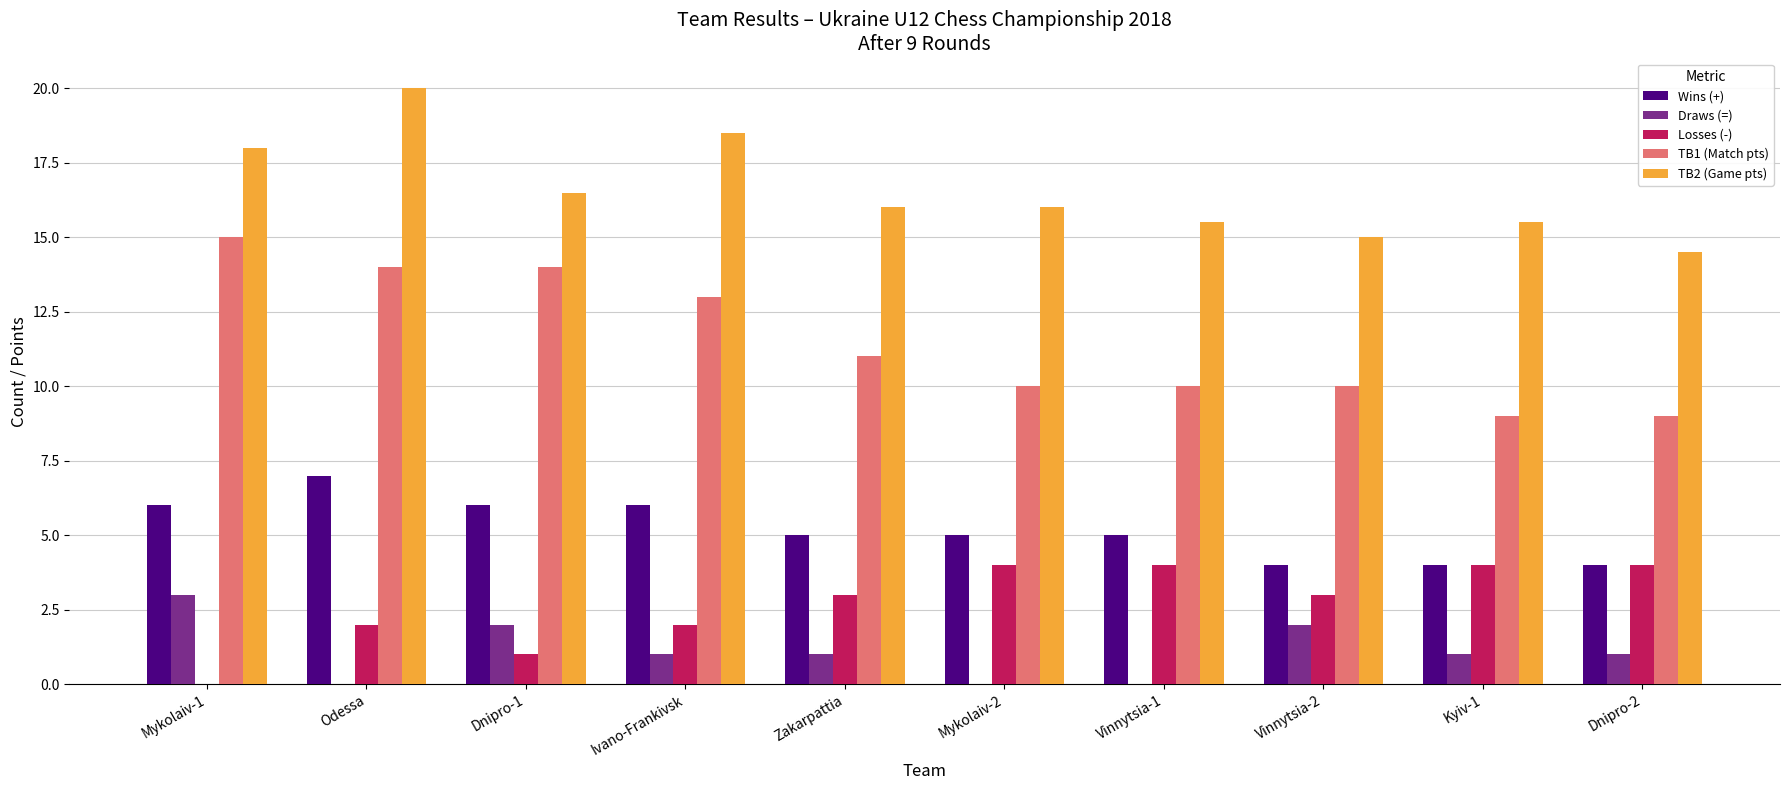

Which series has the largest range (max minus min)?

TB1 (Match pts)